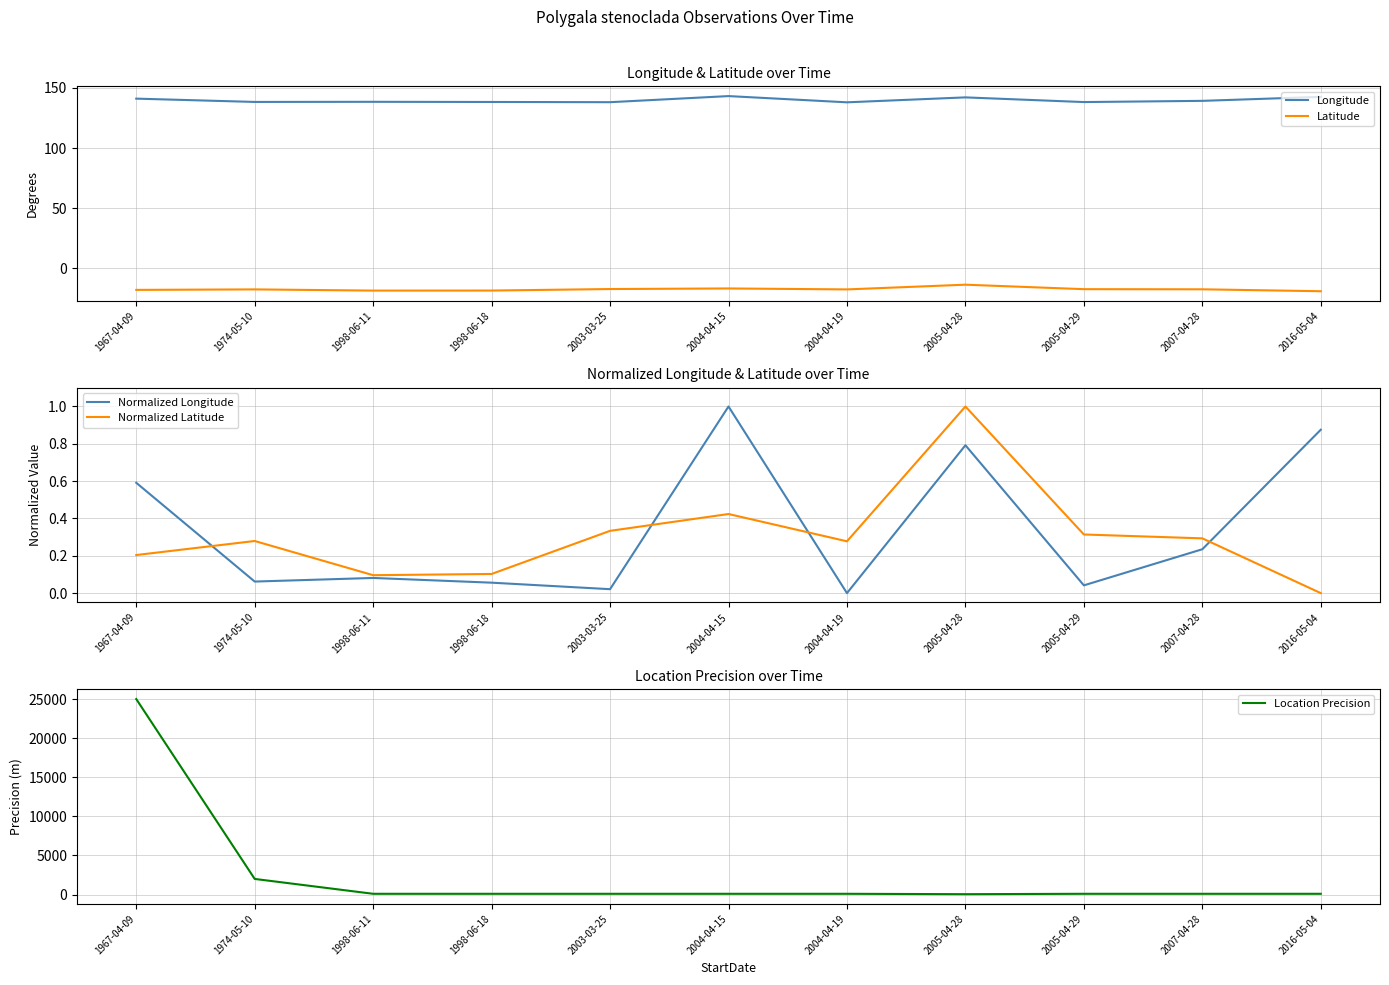

How many interior local peaks does the Longitude series have?

3